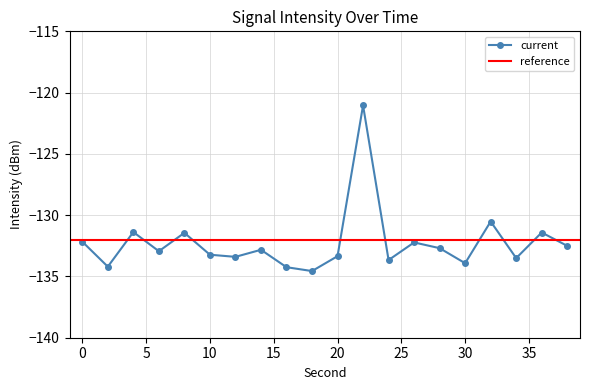

True or false: the data has more than 1 interior local peaks.

True